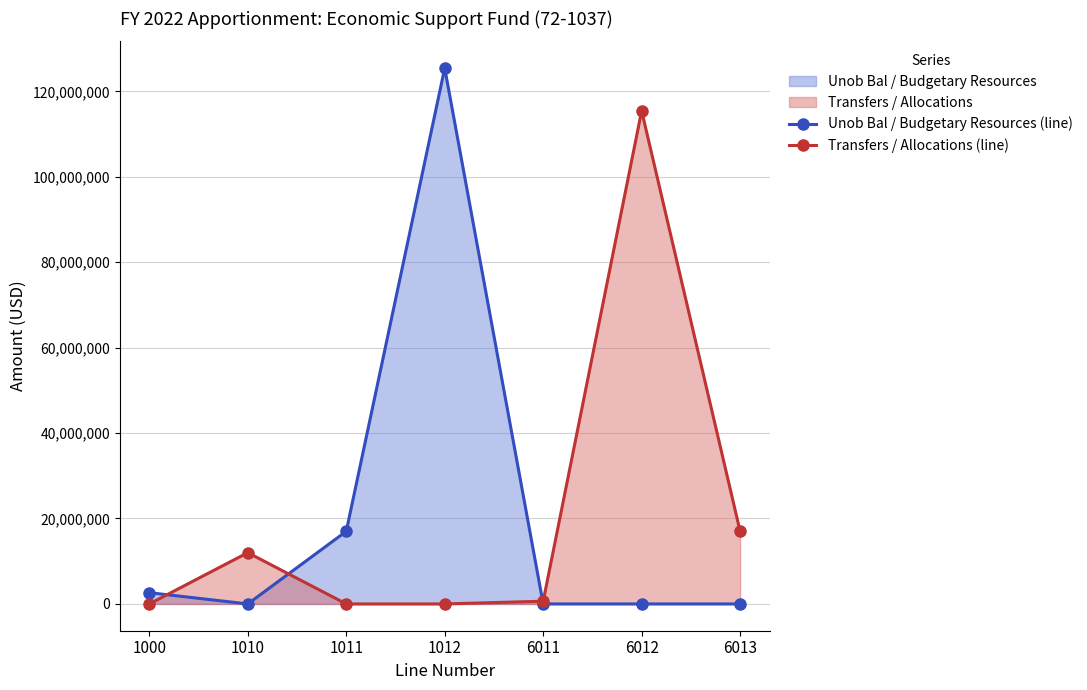

At which category does the chart reach its peak across all series?

1012